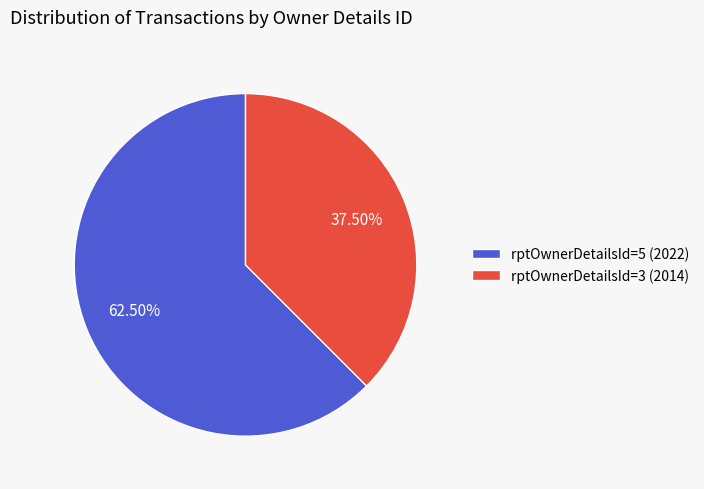

To the nearest percent, what is the difference between the rptOwnerDetailsId=3 (2014) and rptOwnerDetailsId=5 (2022) slice percentages?

25%